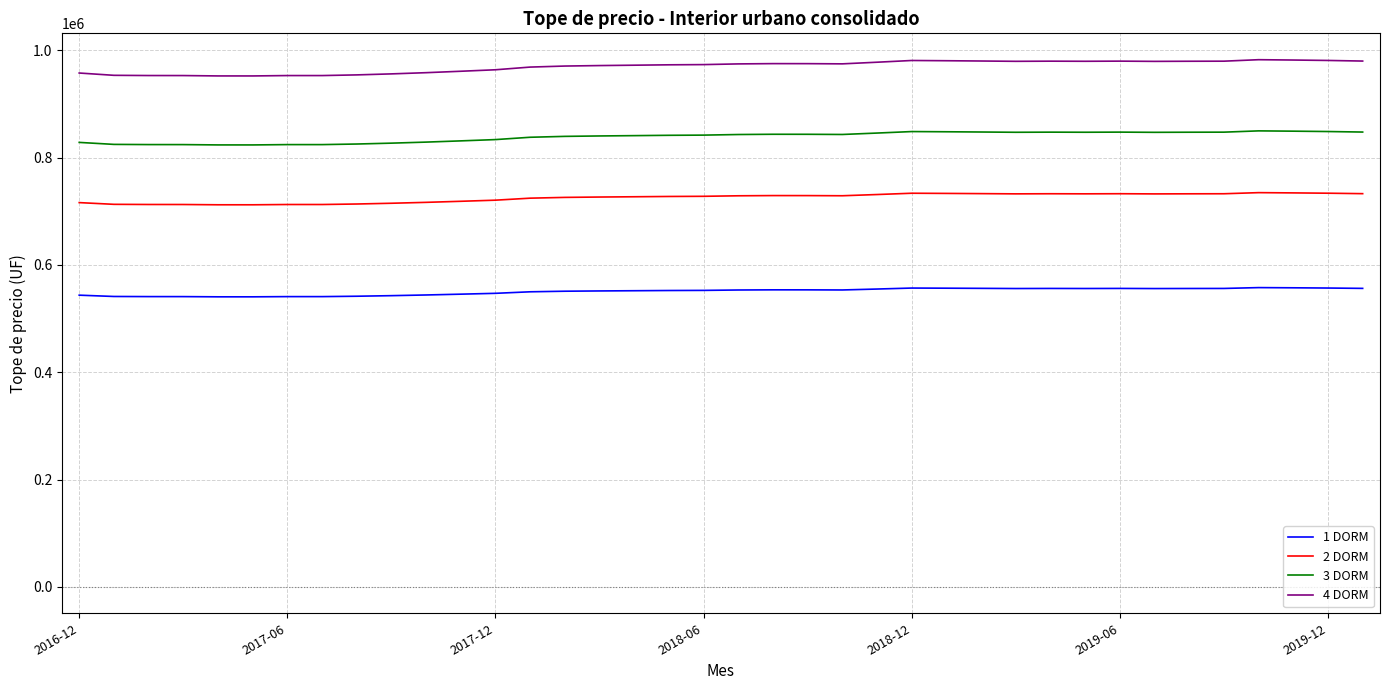

Count the number of categories in the chart.

38